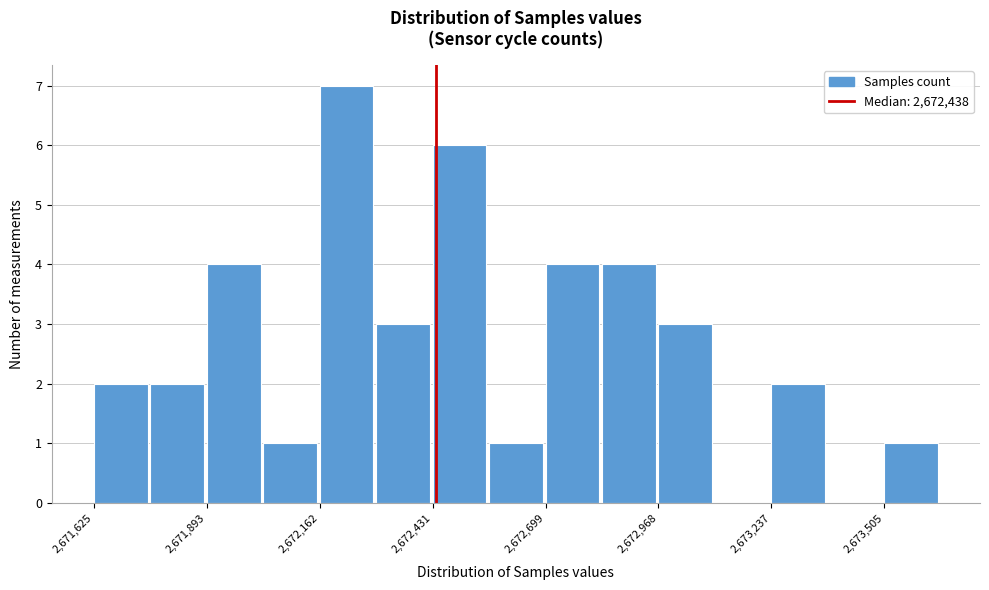

Read against the x-axis, roughly where is the centre of the tallest bar?

2672250